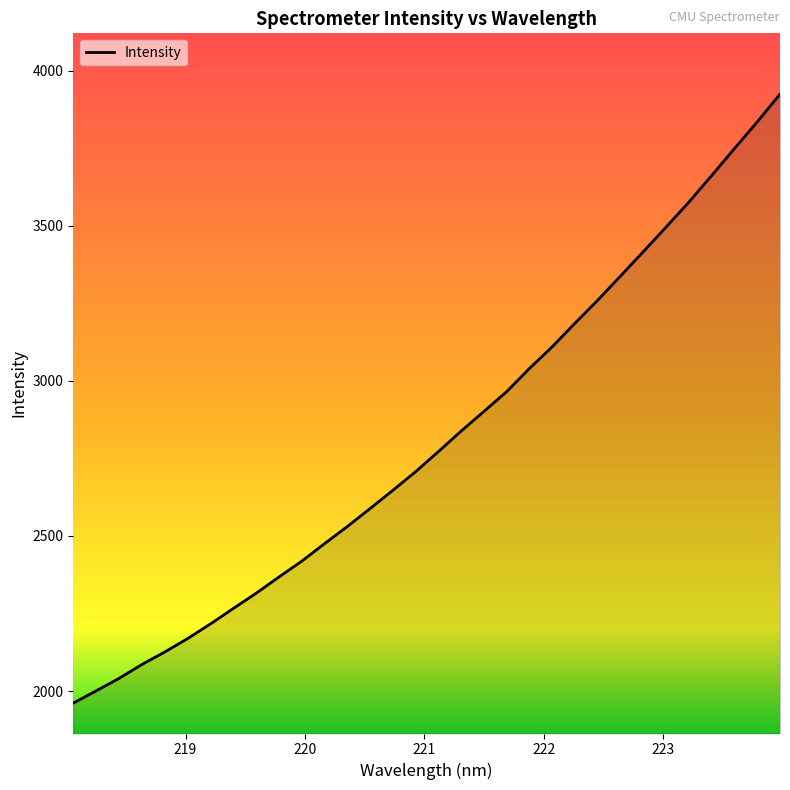

What is the difference between the maximum and minimum values?

1963.1